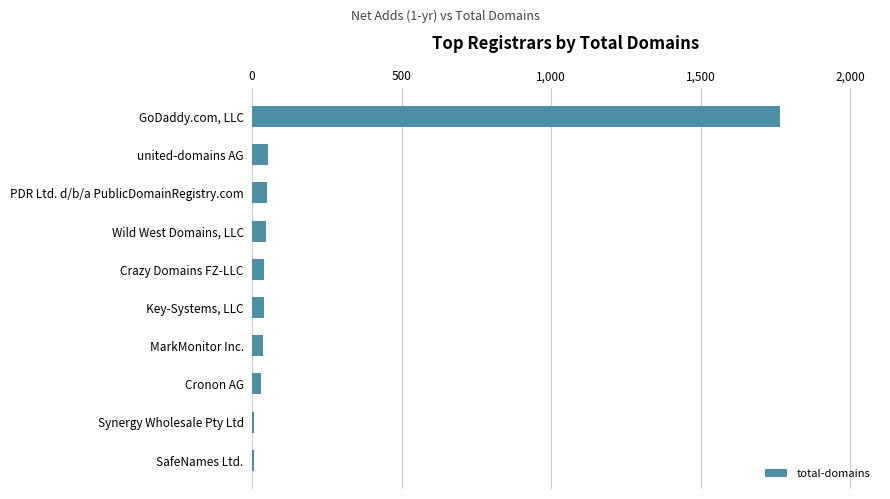

Between GoDaddy.com, LLC and Synergy Wholesale Pty Ltd, which is larger?

GoDaddy.com, LLC